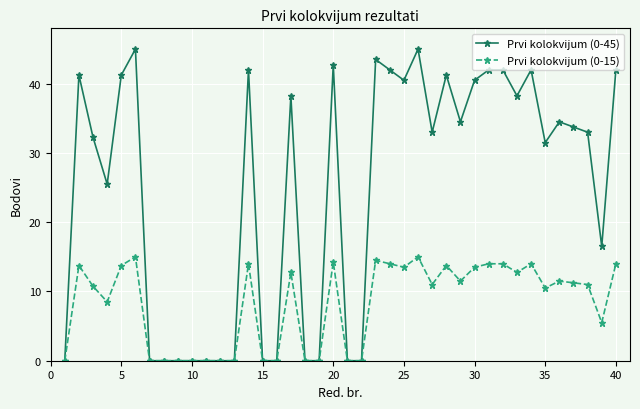

Does the chart display data point markers on the line(s)?

Yes